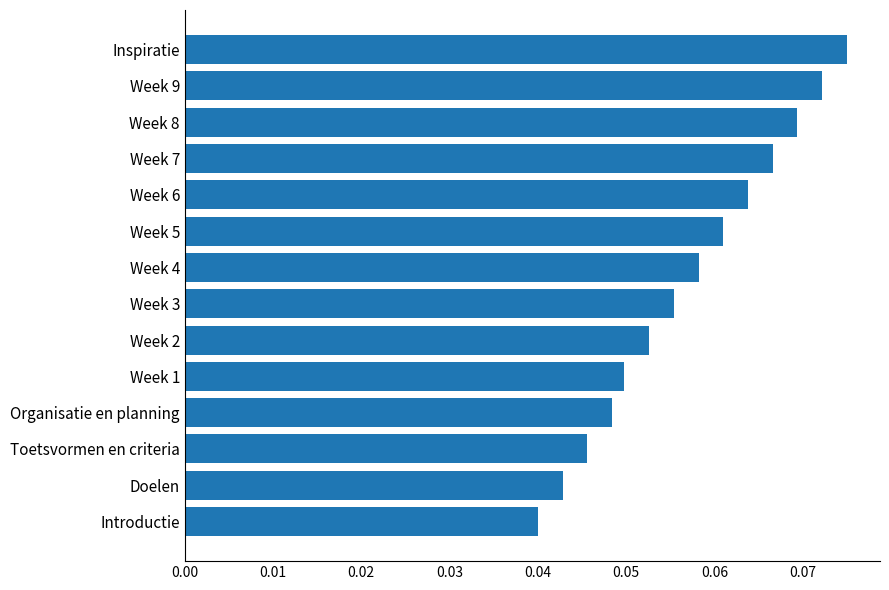

What is the sum of all values?

0.8